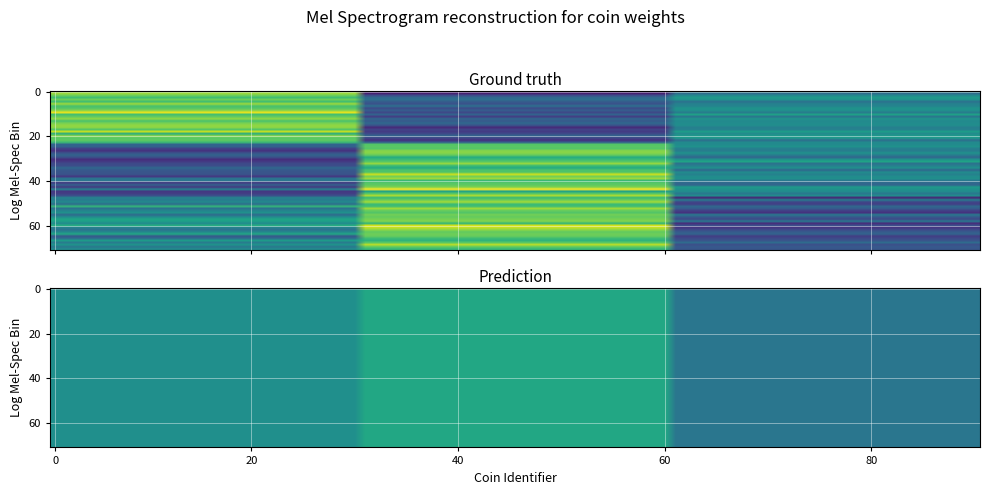

At how many categories does at least one series exceed 5?

3